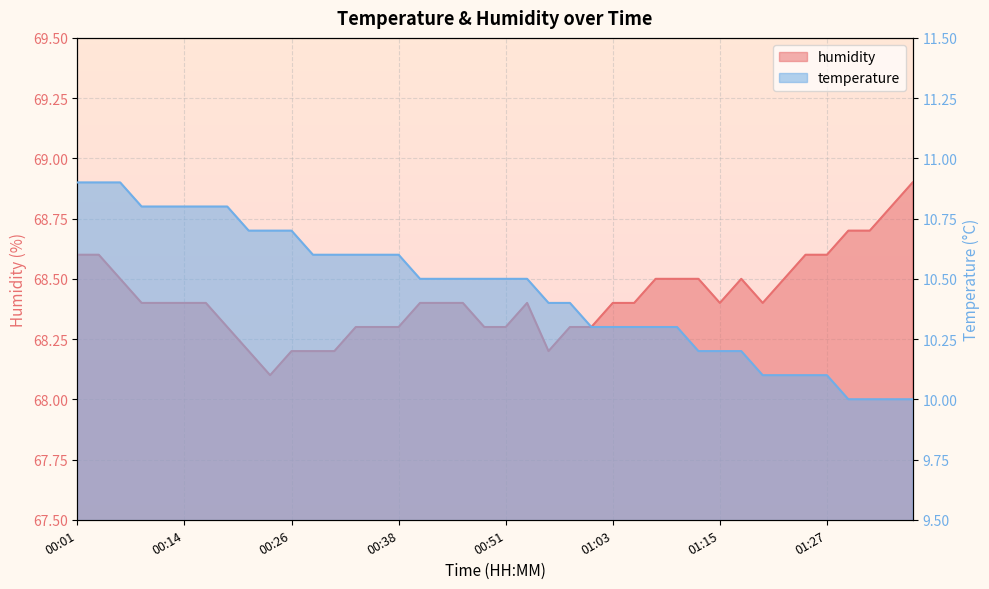

How many data points in temperature are above 10?

36